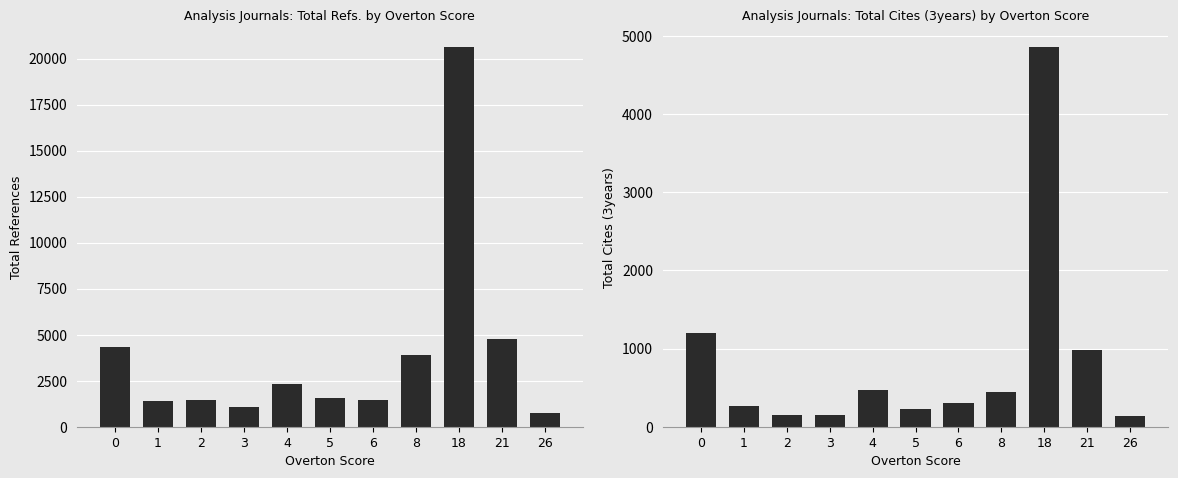

What is the lowest value of the Total Cites (3years) series?

135